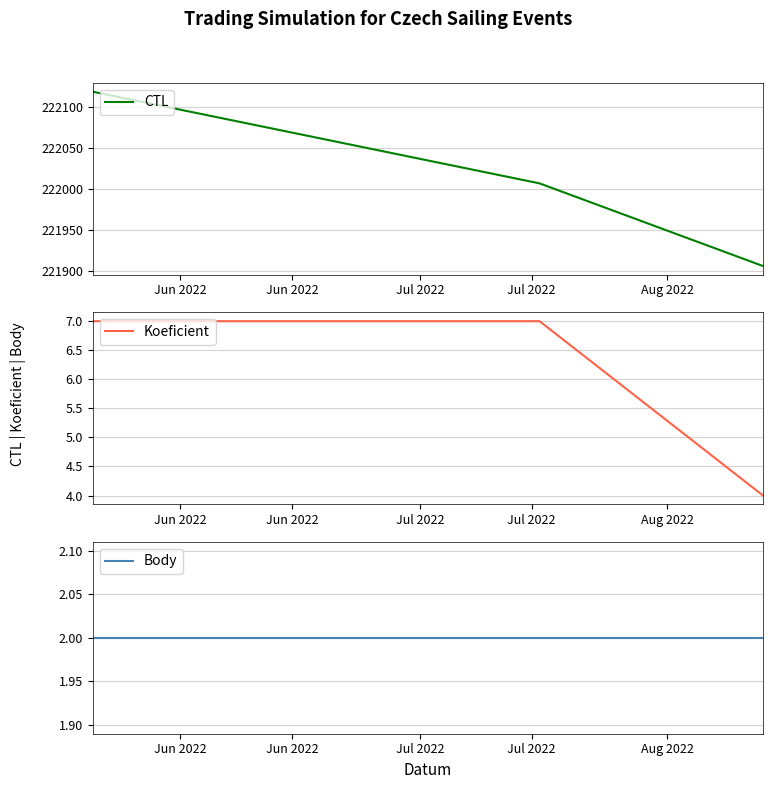

What is the minimum value for CTL?

221906